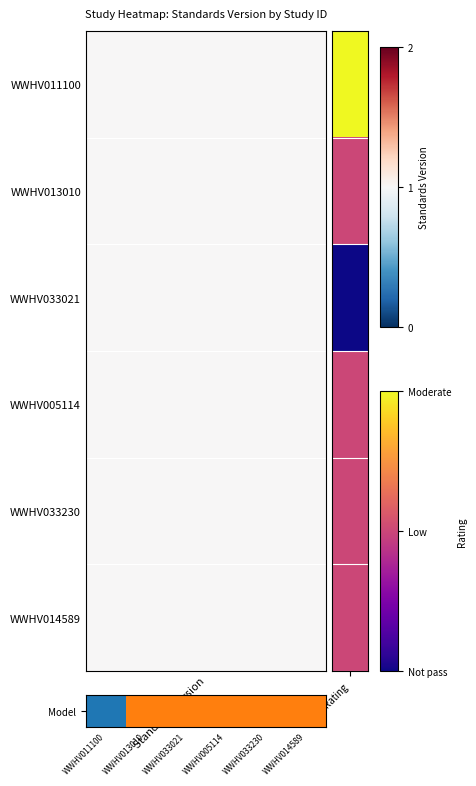

Between WWHV014589 and WWHV013010, which is larger?

WWHV014589